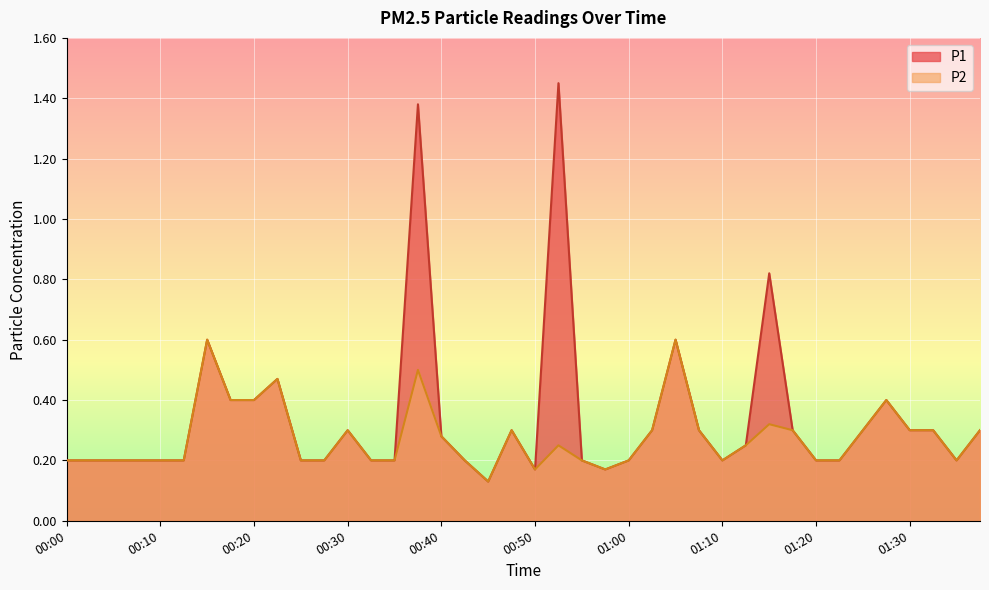

True or false: P2 and P1 intersect in this chart.

False